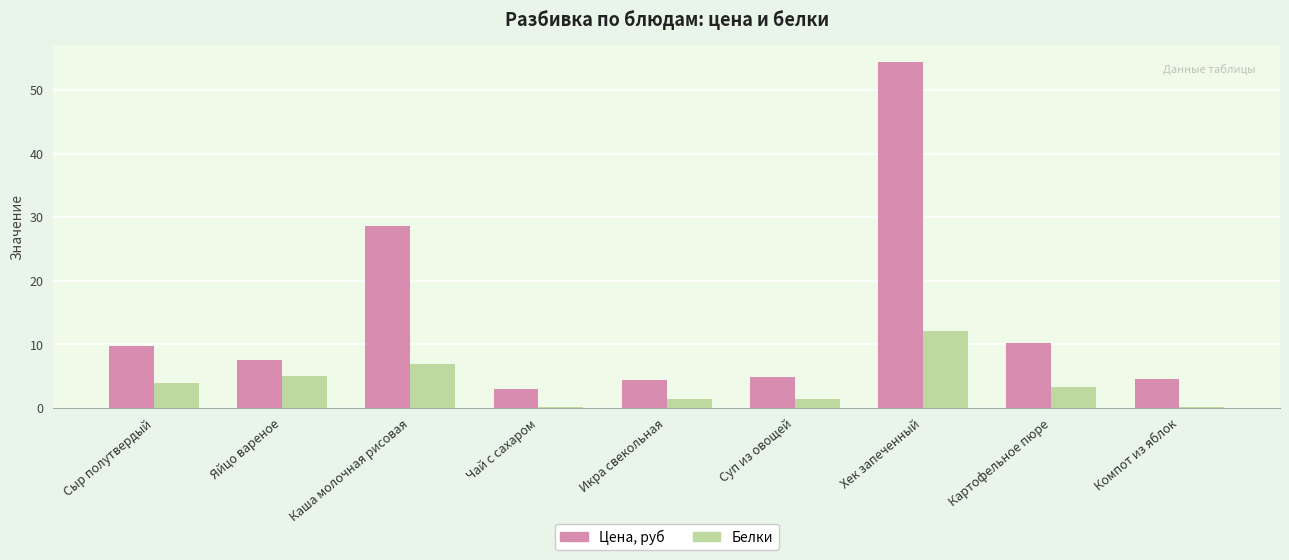

The Белки series shows 3.3 at Картофельное пюре. True or false?

True